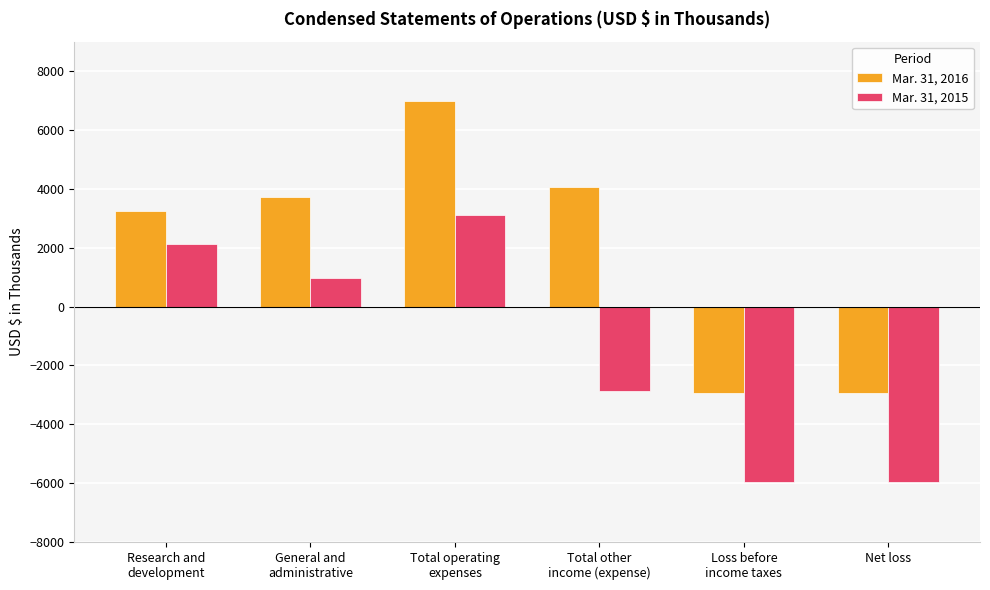

List the series in order of their peak value, lowest first.

Mar. 31, 2015, Mar. 31, 2016